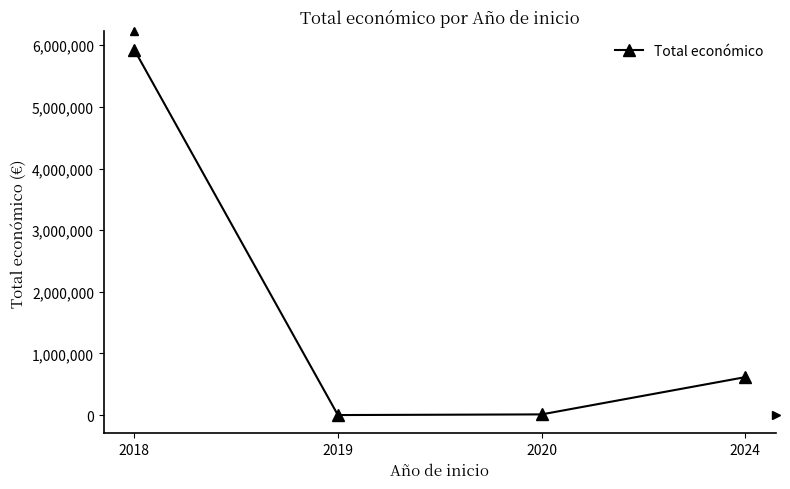

How many lines are shown in the chart?

1